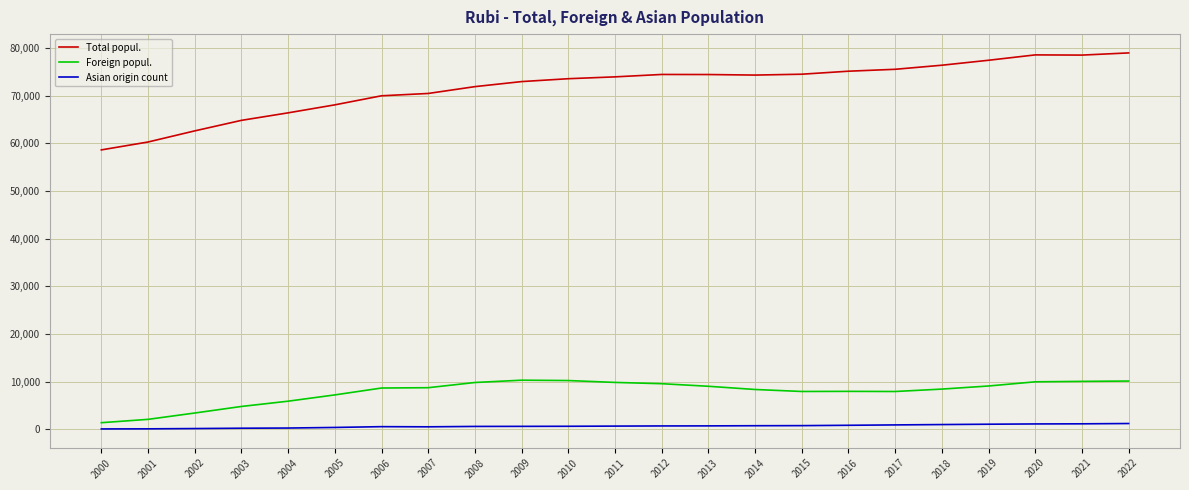

At how many categories does at least one series exceed 53856?

23